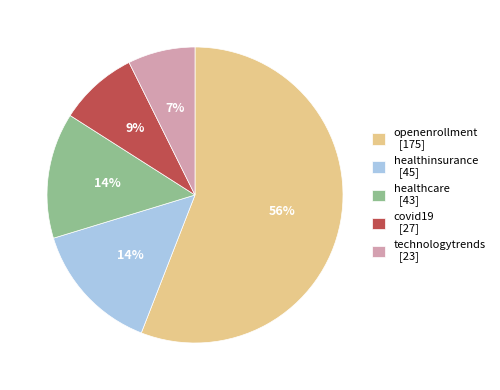

Combined, do technologytrends [23] and healthcare [43] account for over 50%?

No